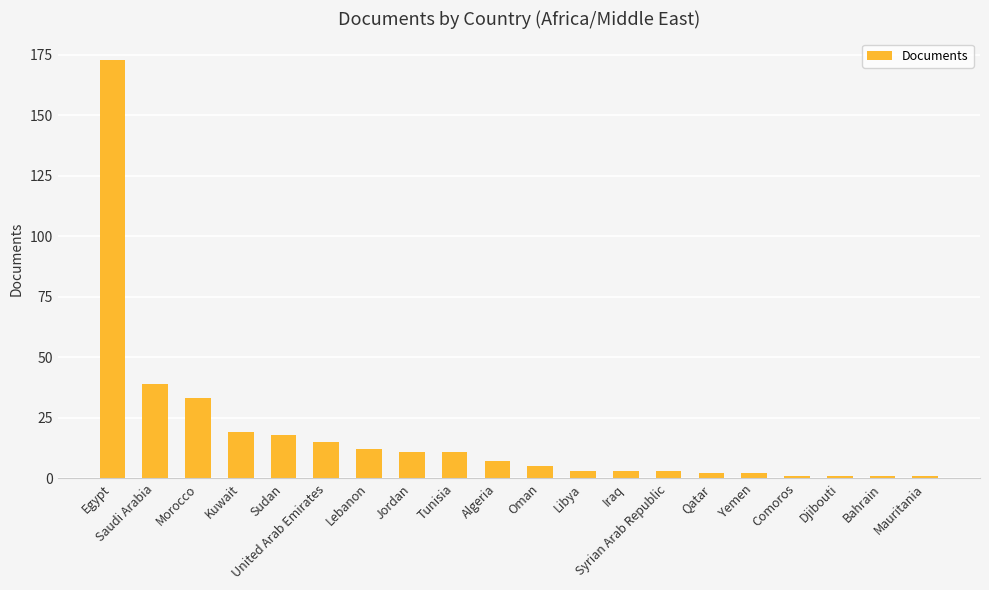

What is the difference between the maximum and minimum values?

172